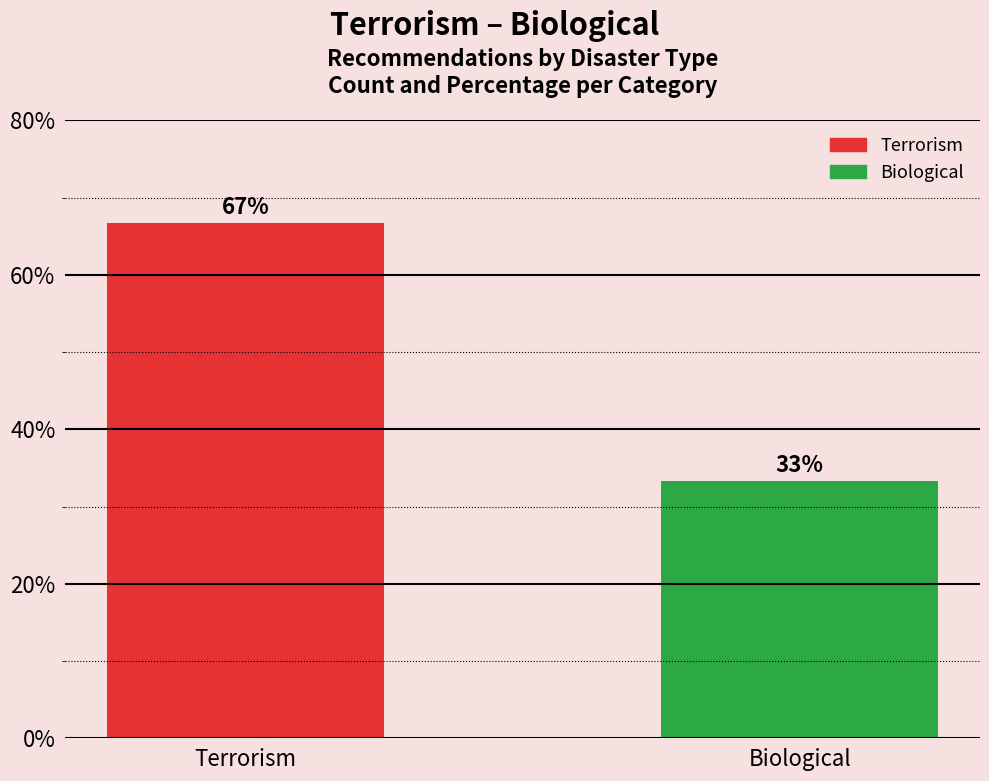

True or false: the data shows 46.9 at Biological.

False